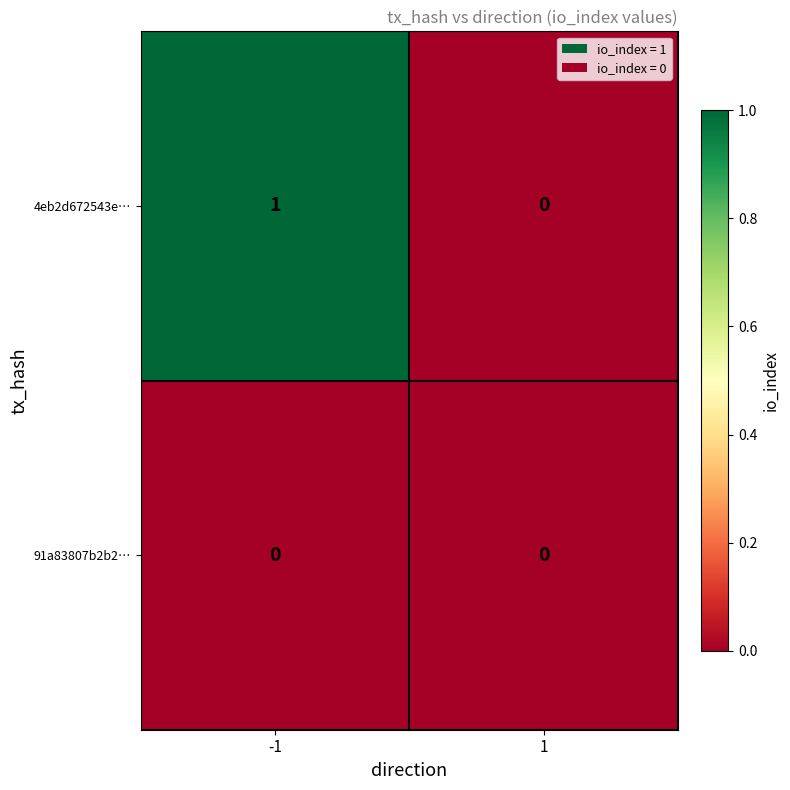

How many categories are shown in the chart?

2